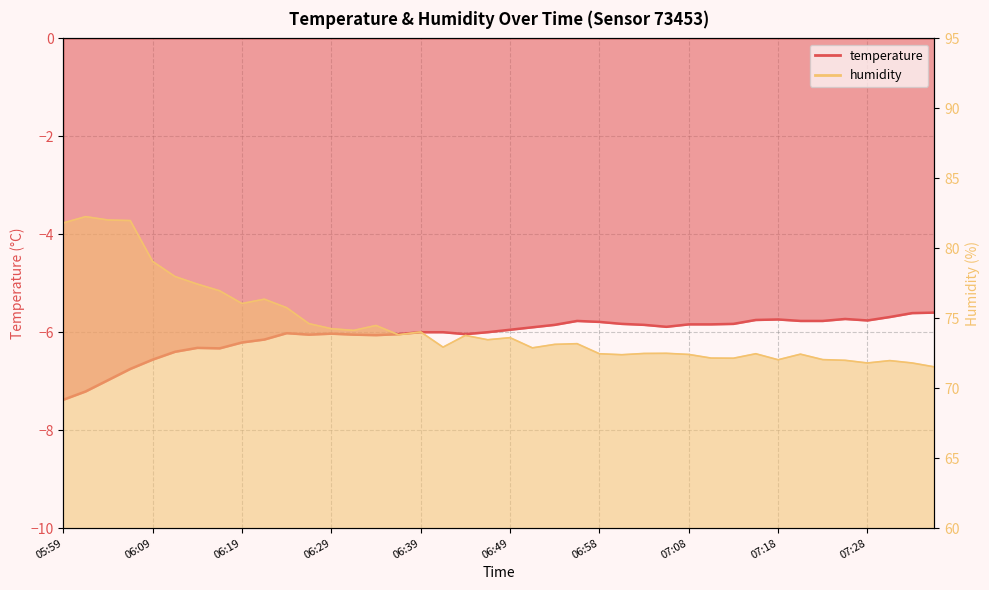

Where is the first local maximum for humidity?

06:02